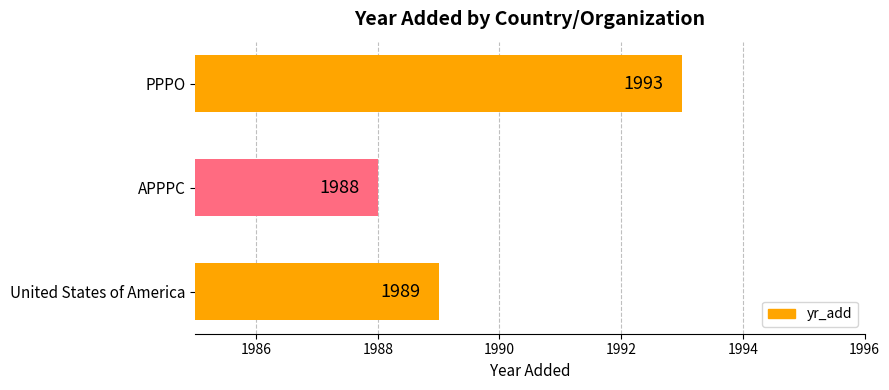

What is the difference between the maximum and minimum values?

5